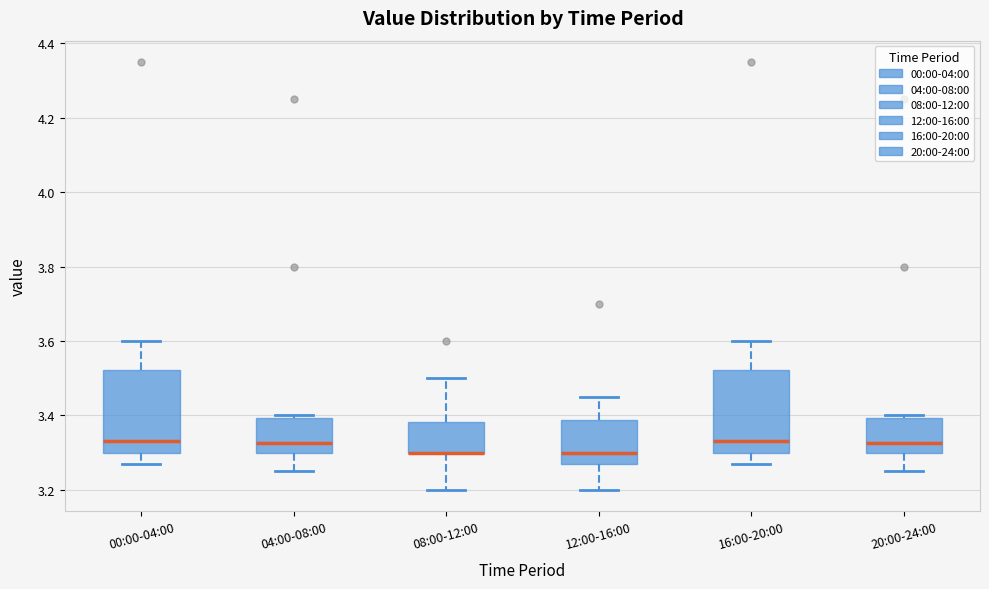

Where is the lower edge of the box for 08:00-12:00 on the y-axis? The values are not printed on the chart, so give them approximately, as read against the axis.

3.30